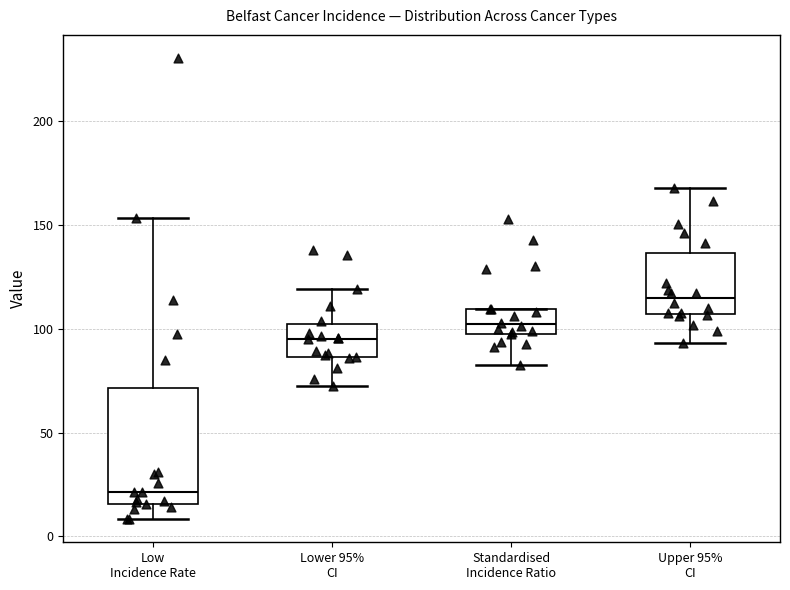

Where is the lower edge of the box for Low Incidence Rate on the y-axis? The values are not printed on the chart, so give them approximately, as read against the axis.

15